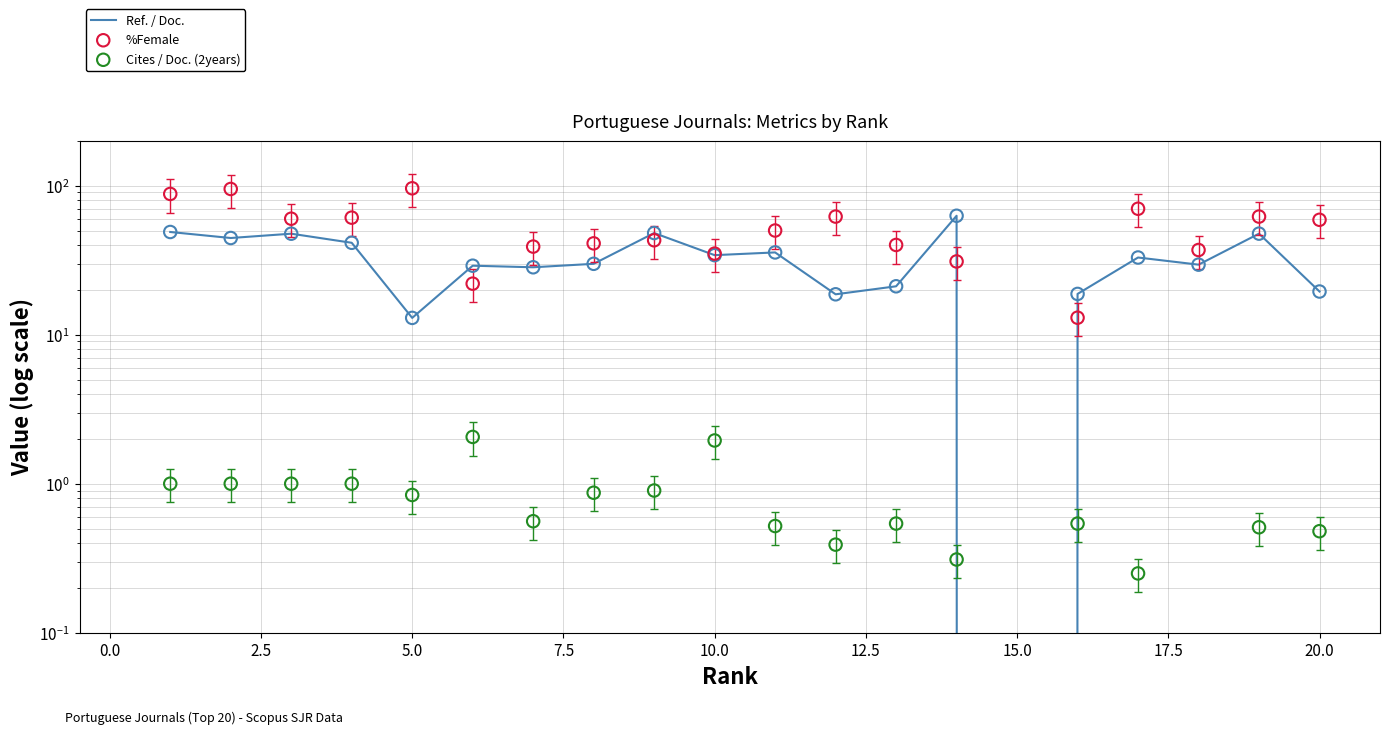

Which series has the widest spread of Y values?

%Female